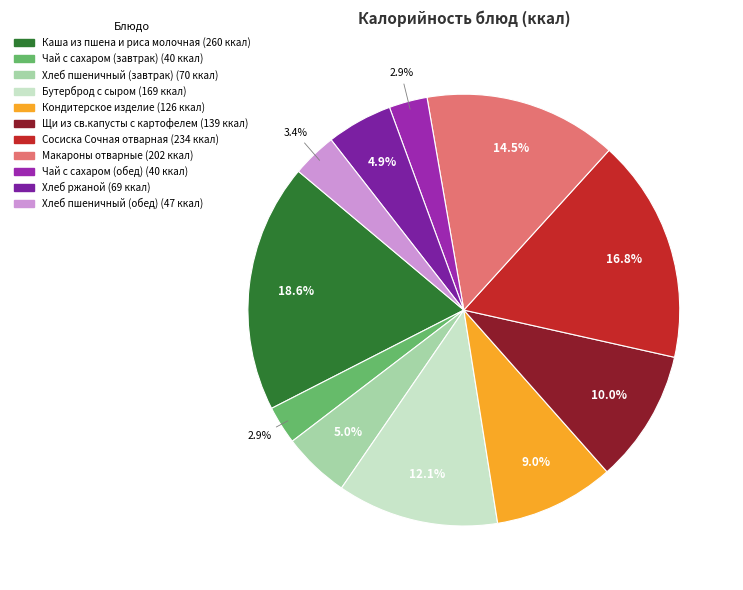

To the nearest percent, what is the difference between the largest and smallest slice percentages?

16%